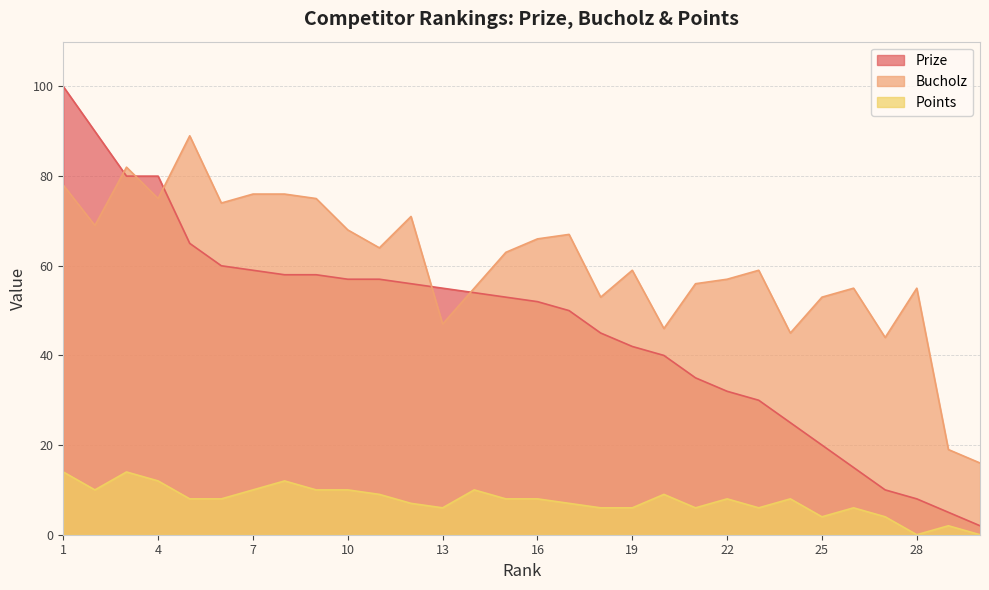

What is the sum of the Bucholz values at 1 and 29?

97